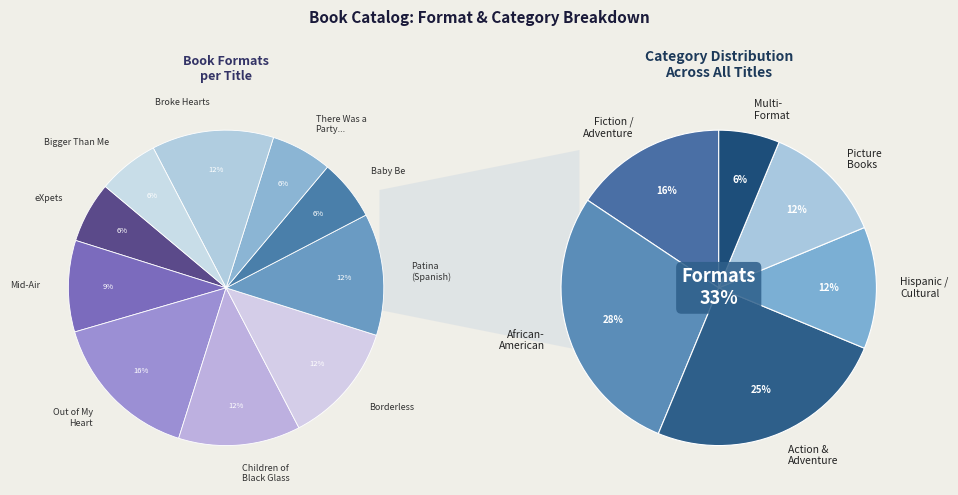

Which category has the smallest portion of the pie?

eXpets